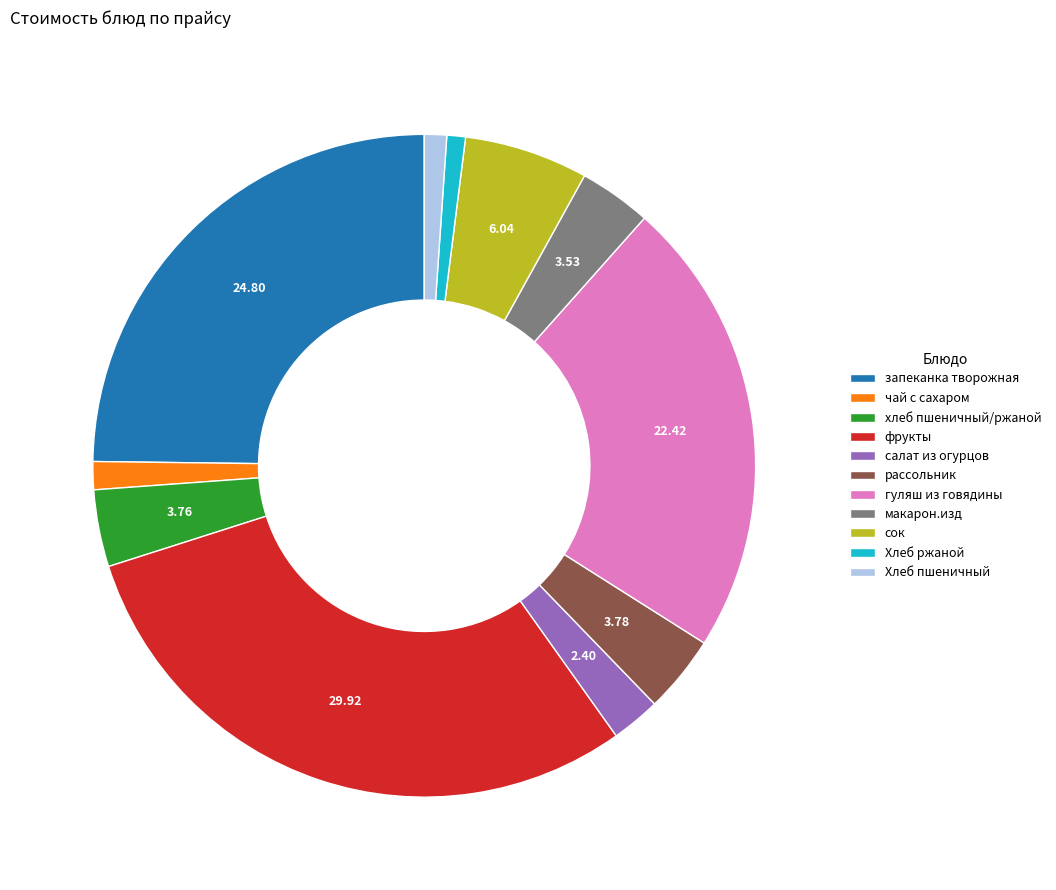

Which has a higher value, фрукты or гуляш из говядины?

фрукты